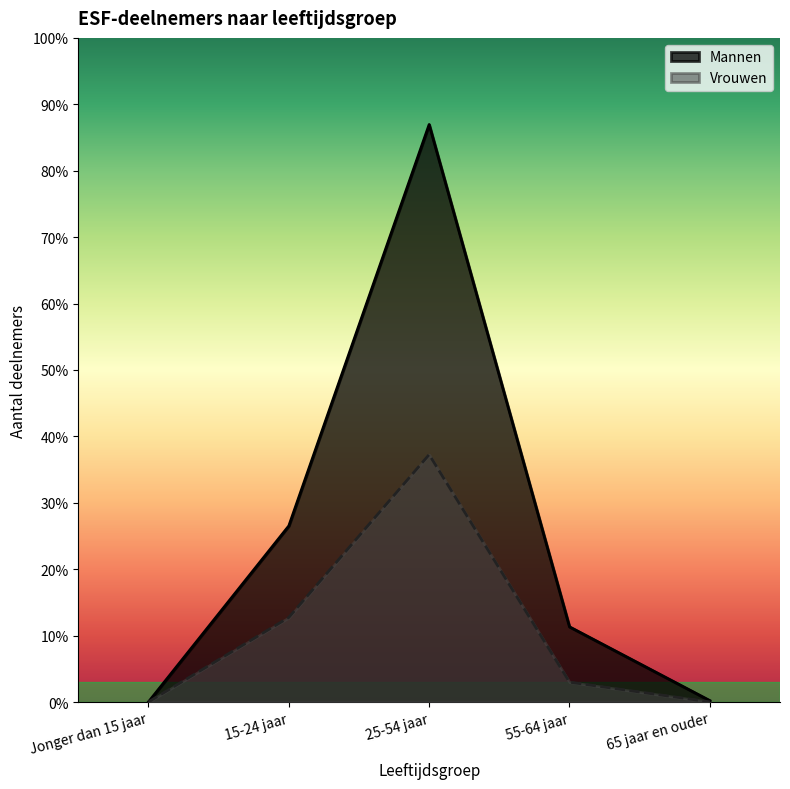

List the labels in order of Vrouwen value, smallest first.

Jonger dan 15 jaar, 65 jaar en ouder, 55-64 jaar, 15-24 jaar, 25-54 jaar